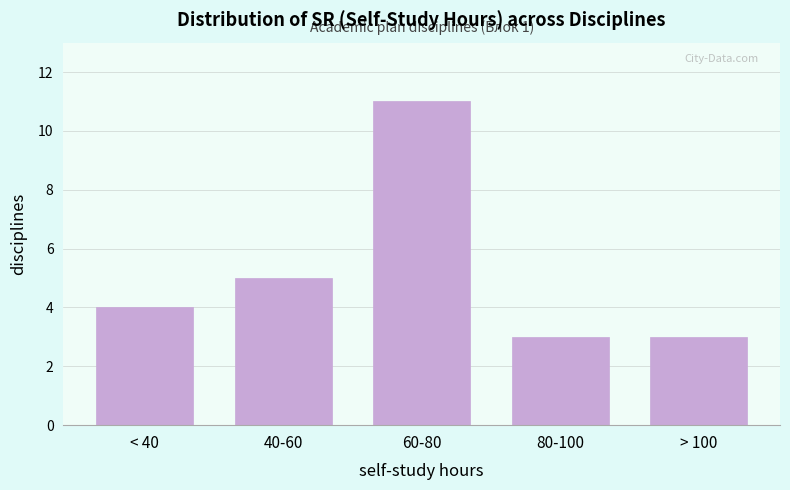

Reading left to right, what are all the values shown in this chart?

< 40=4	40-60=5	60-80=11	80-100=3	> 100=3